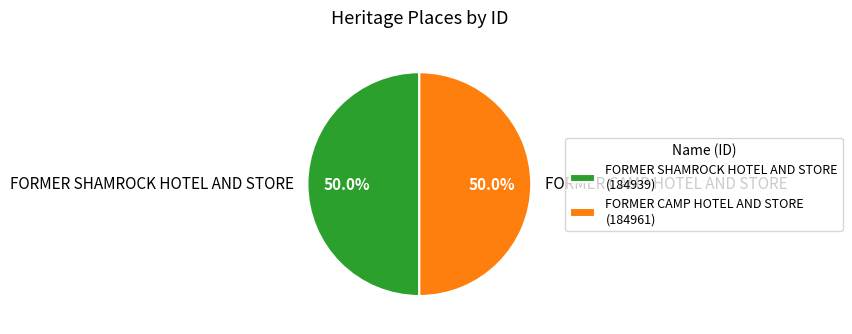

What is the ratio of the value at FORMER CAMP HOTEL AND STORE to the value at FORMER SHAMROCK HOTEL AND STORE?

1.0